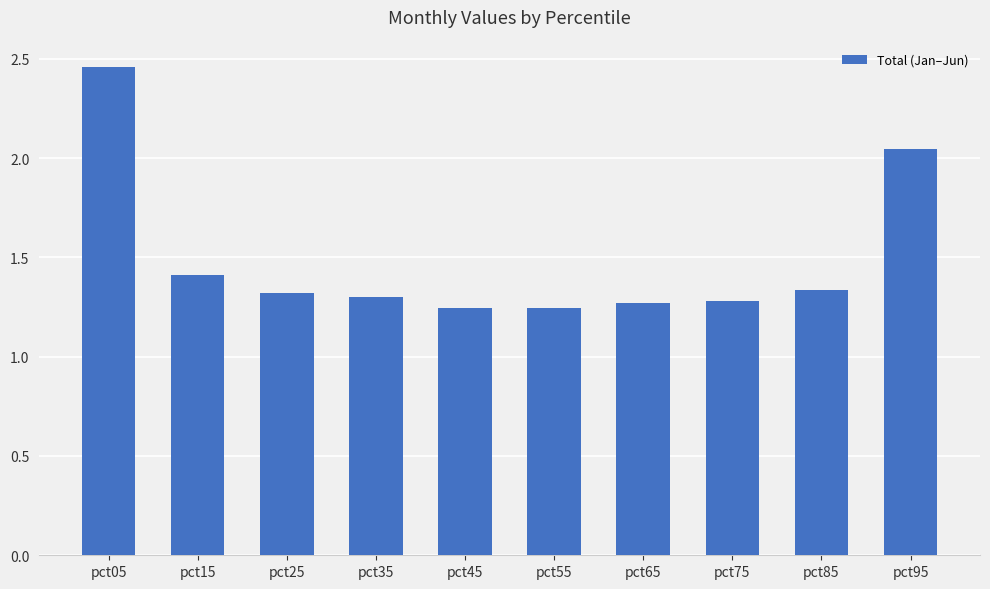

How many bars are there in total?

10